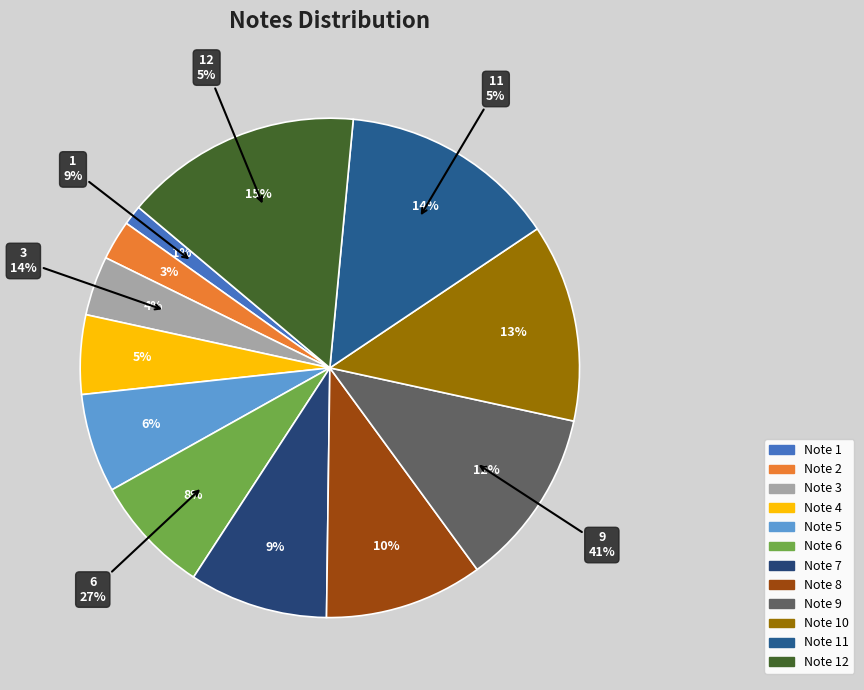

Is it true that 9 is 12% of the pie?

True